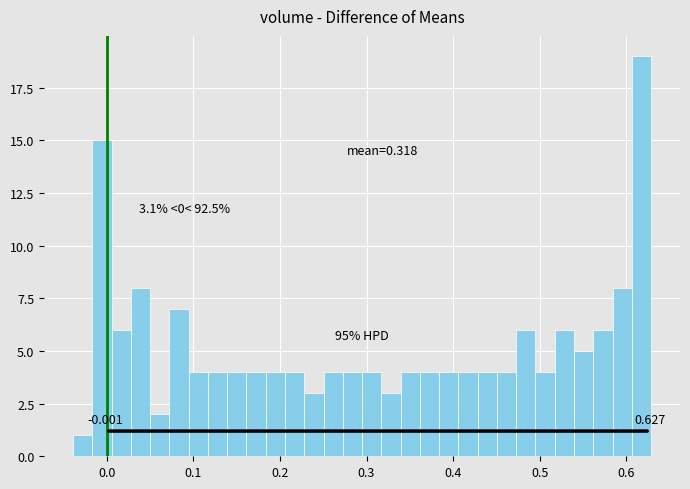

Around what value on the x-axis is the tallest bar? Give the approximate position of its centre, as read against the axis.

0.62